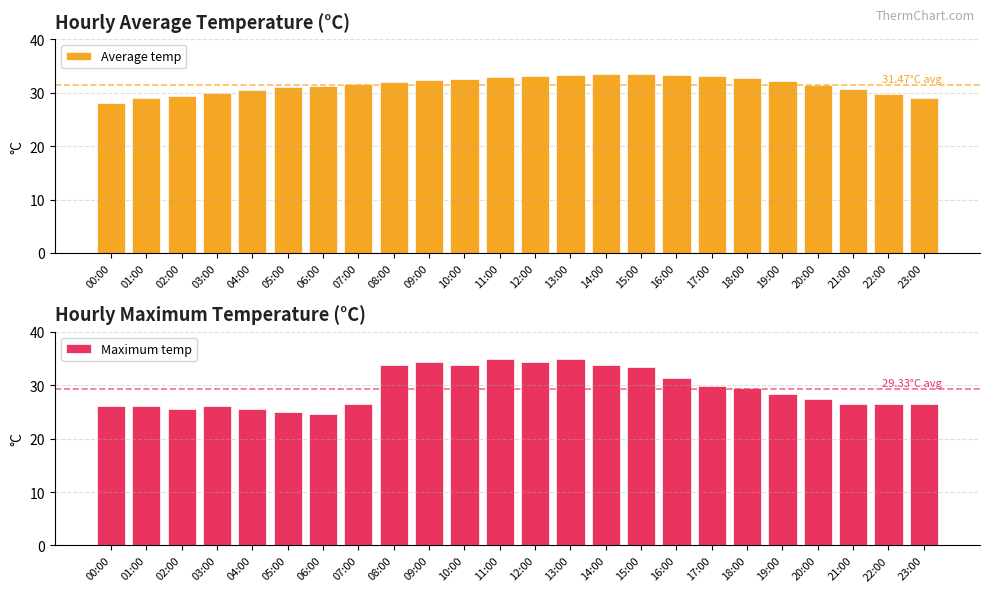

What is the total value across all series at 05:00?

56.1